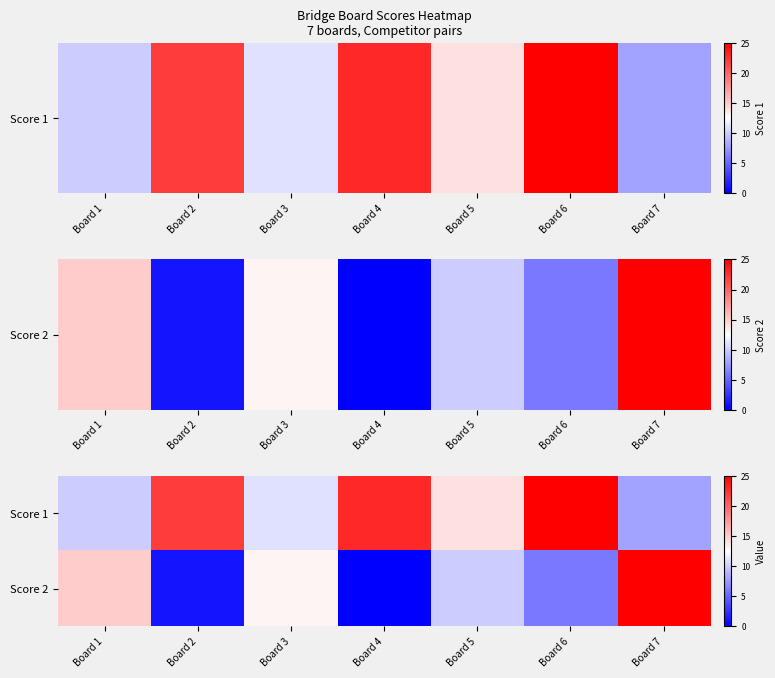

At Board 5, list the series in order from smallest to largest.

Score 2, Score 1